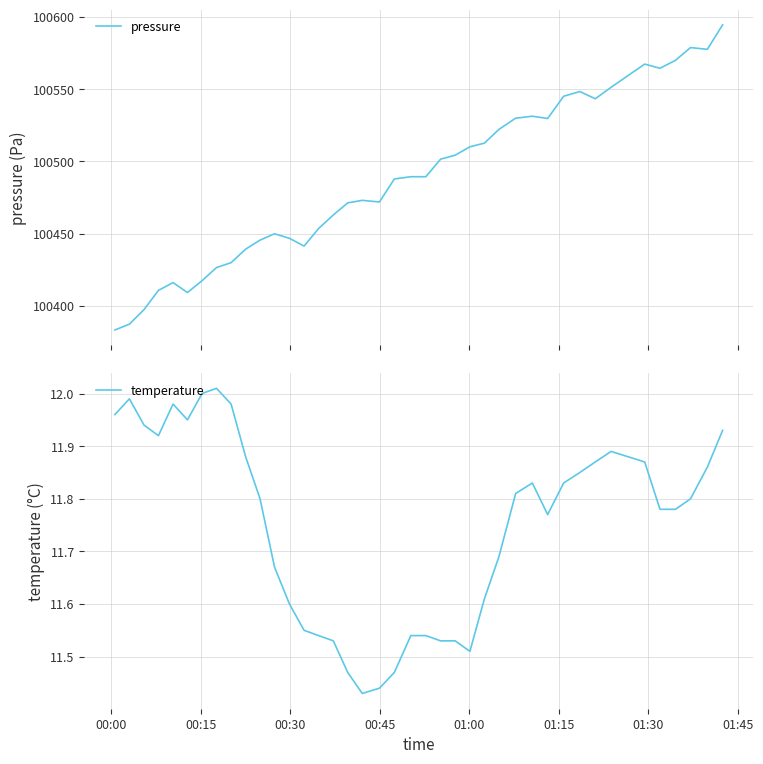

What is the maximum value for pressure?

100594.6